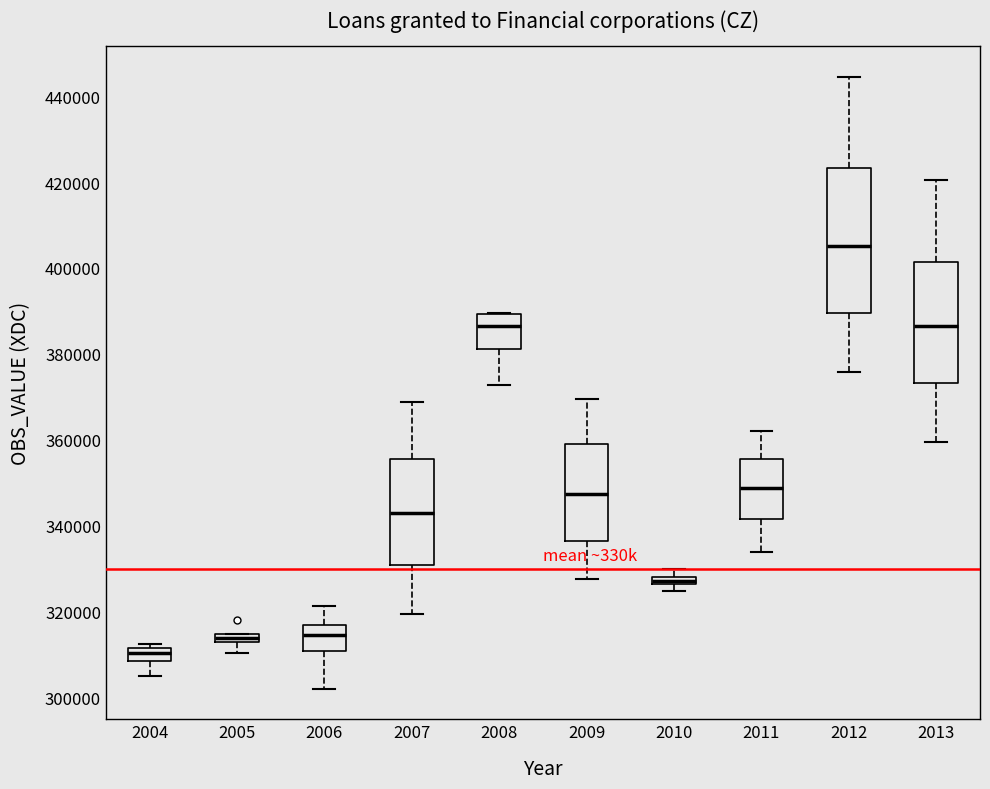

Which box is the tallest, from its lower edge to its upper edge?

2012